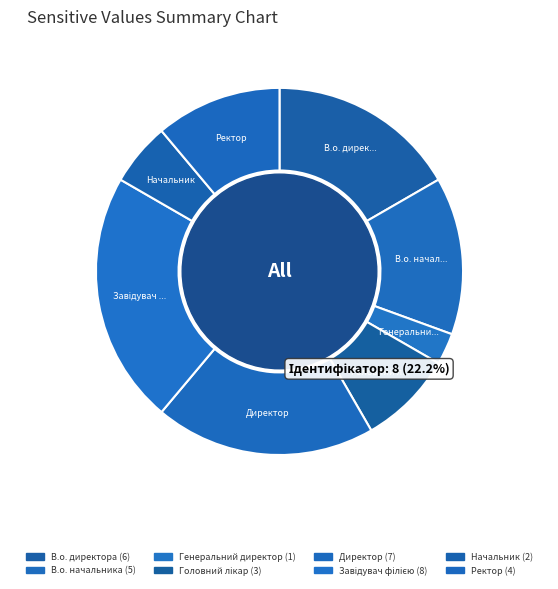

Between Начальник and В.о. начальника, which is larger?

В.о. начальника